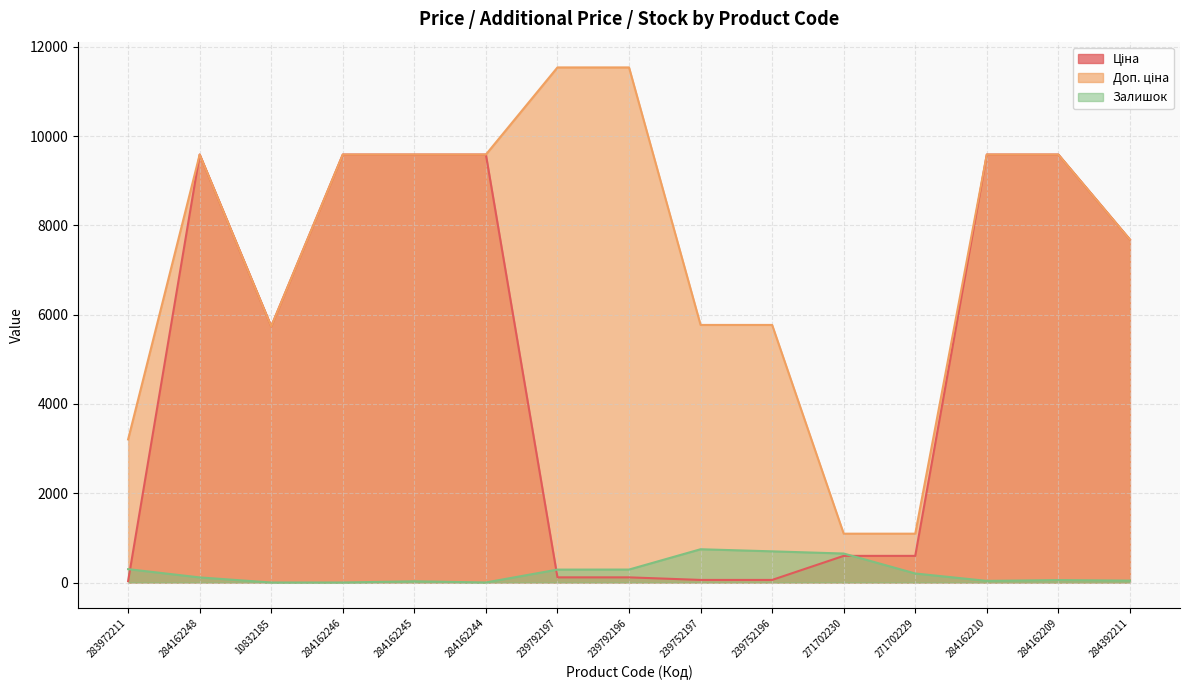

True or false: Залишок has more than 0 points higher than both neighbors.

True